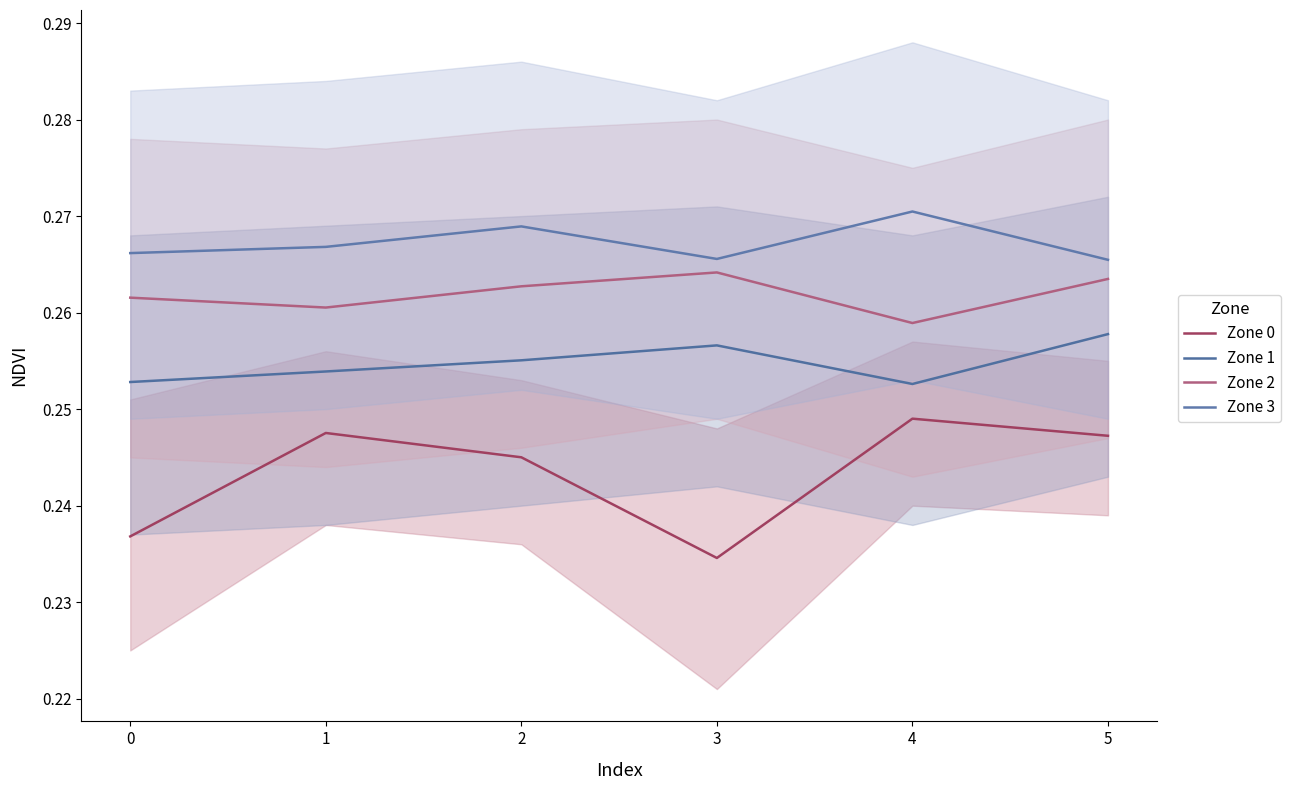

Reading left to right, extract all data points from this chart.

Zone 0: 0=0.2	1=0.2	2=0.2	3=0.2	4=0.2	5=0.2
Zone 1: 0=0.3	1=0.3	2=0.3	3=0.3	4=0.3	5=0.3
Zone 2: 0=0.3	1=0.3	2=0.3	3=0.3	4=0.3	5=0.3
Zone 3: 0=0.3	1=0.3	2=0.3	3=0.3	4=0.3	5=0.3